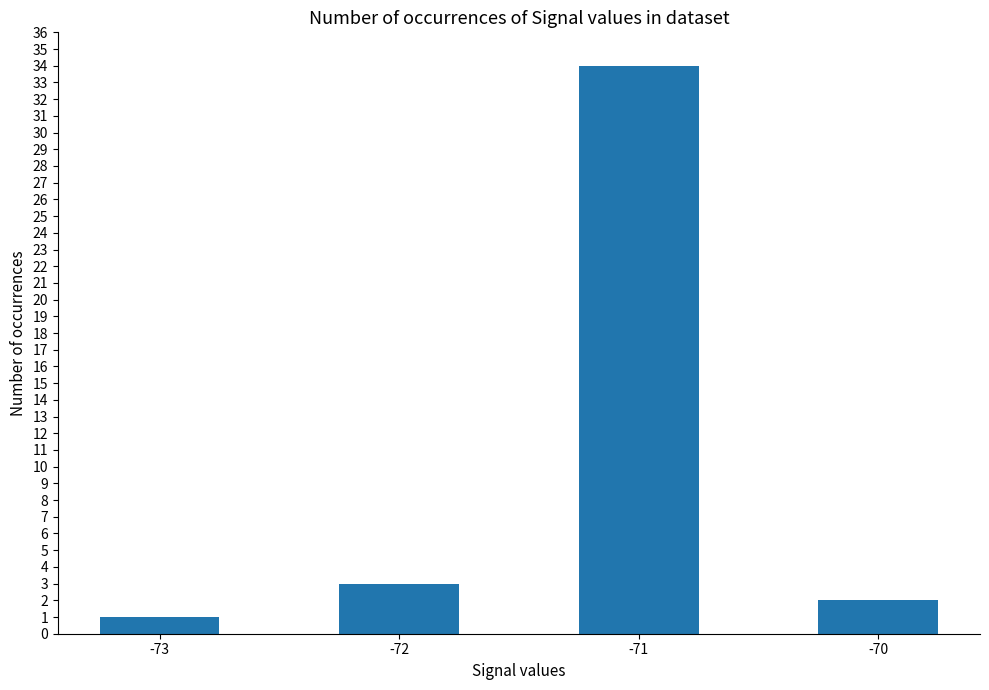

What is the greatest value displayed?

34